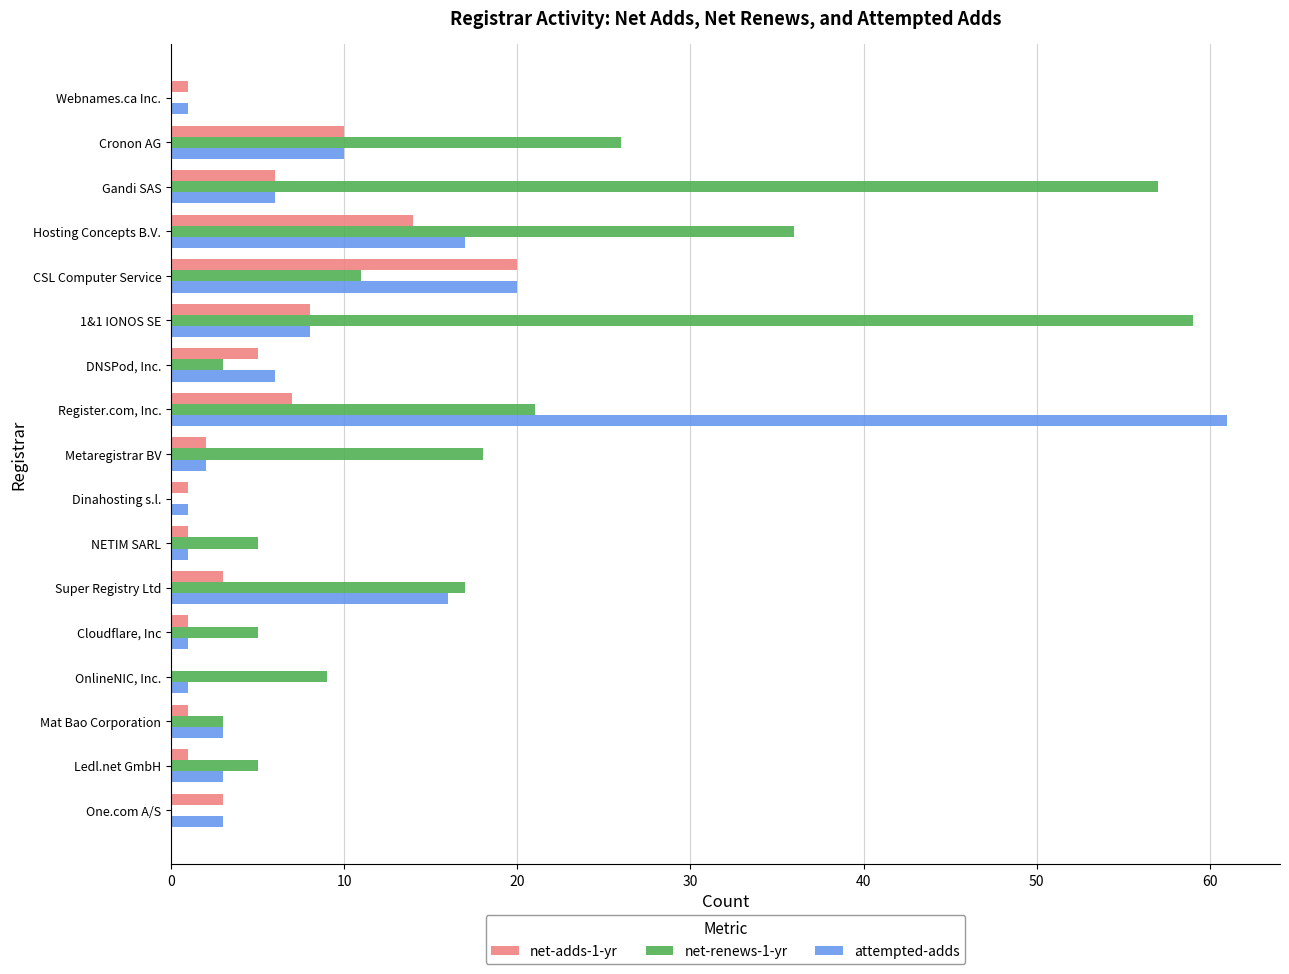

What is the sum of all attempted-adds values?

160